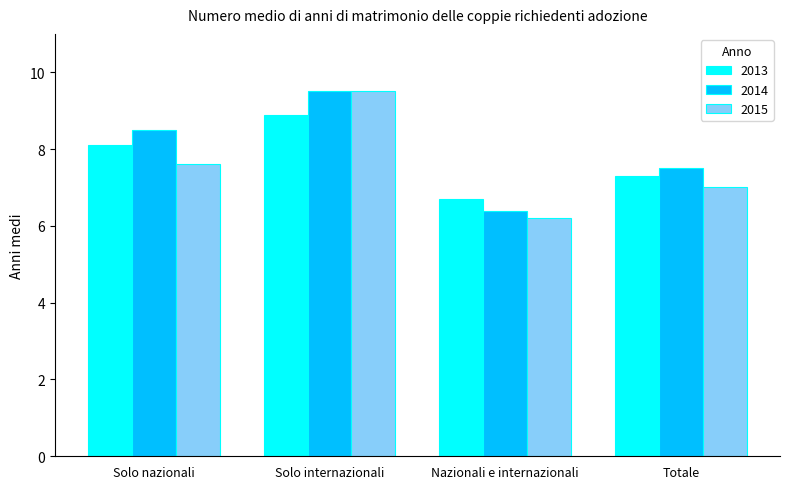

What is the label of the 2nd bar from the right?

Nazionali e internazionali